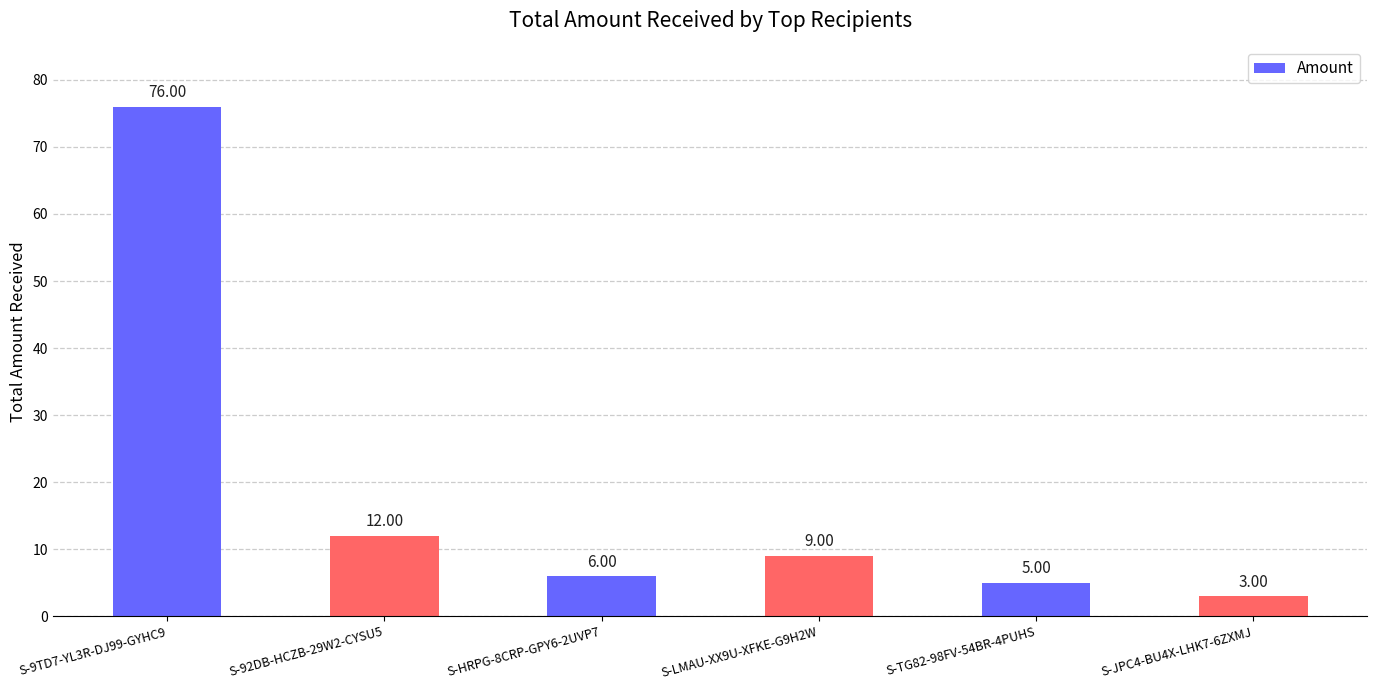

What is the label of the 4th bar from the left?

S-LMAU-XX9U-XFKE-G9H2W